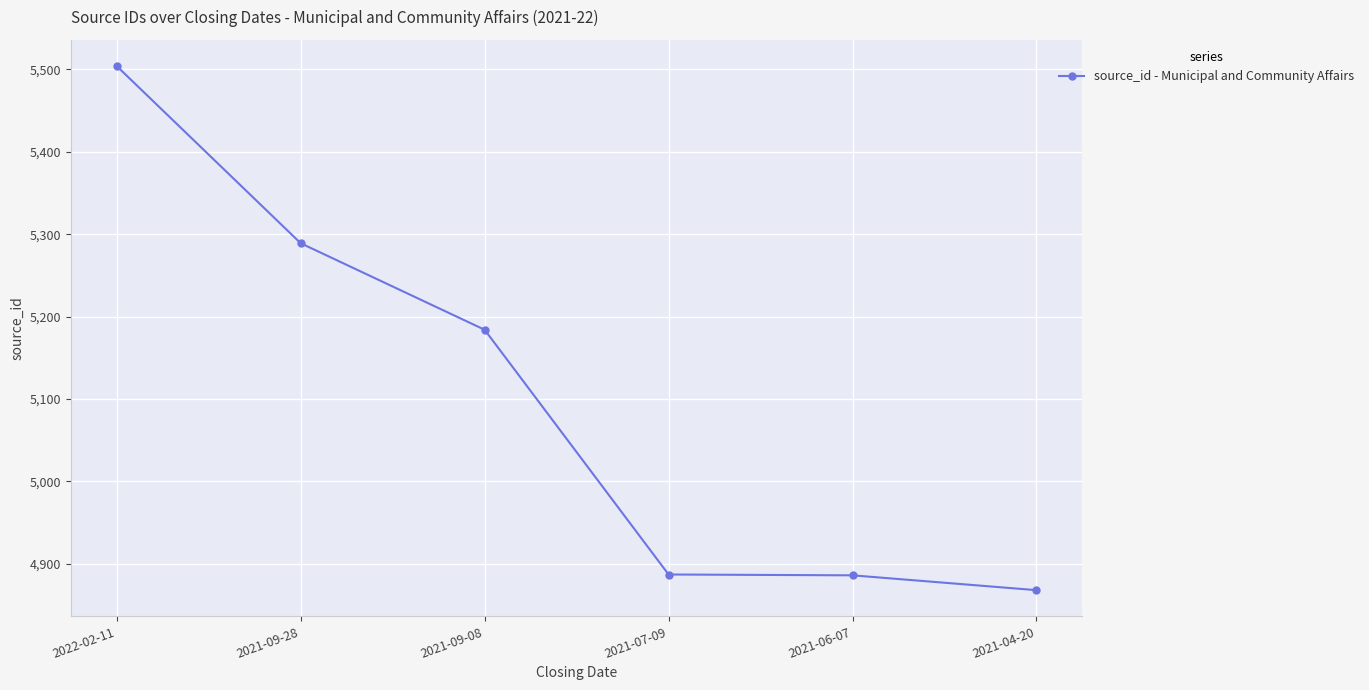

What is the sum of all values?

30618